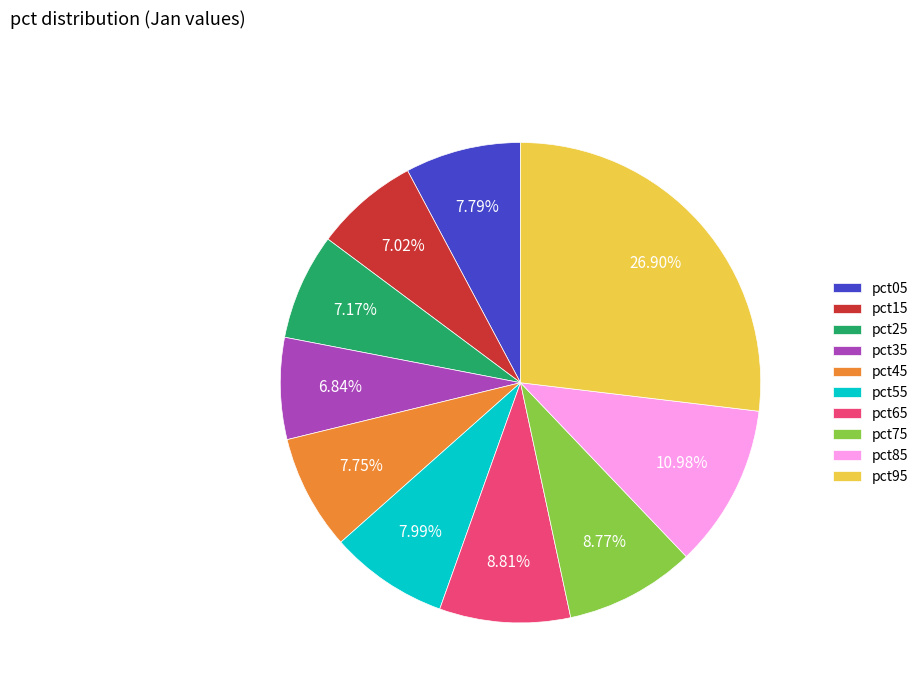

Combined, do pct15 and pct75 account for over 50%?

No